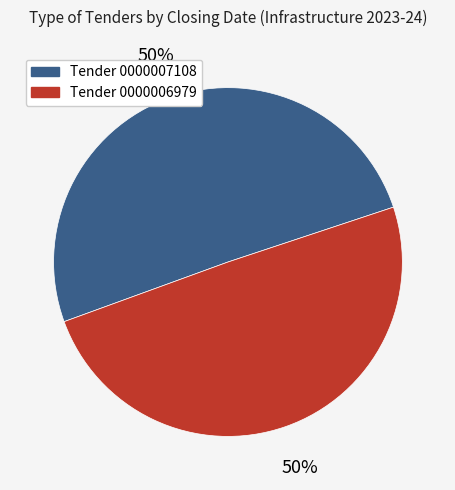

To the nearest percent, what is the average slice percentage?

50%